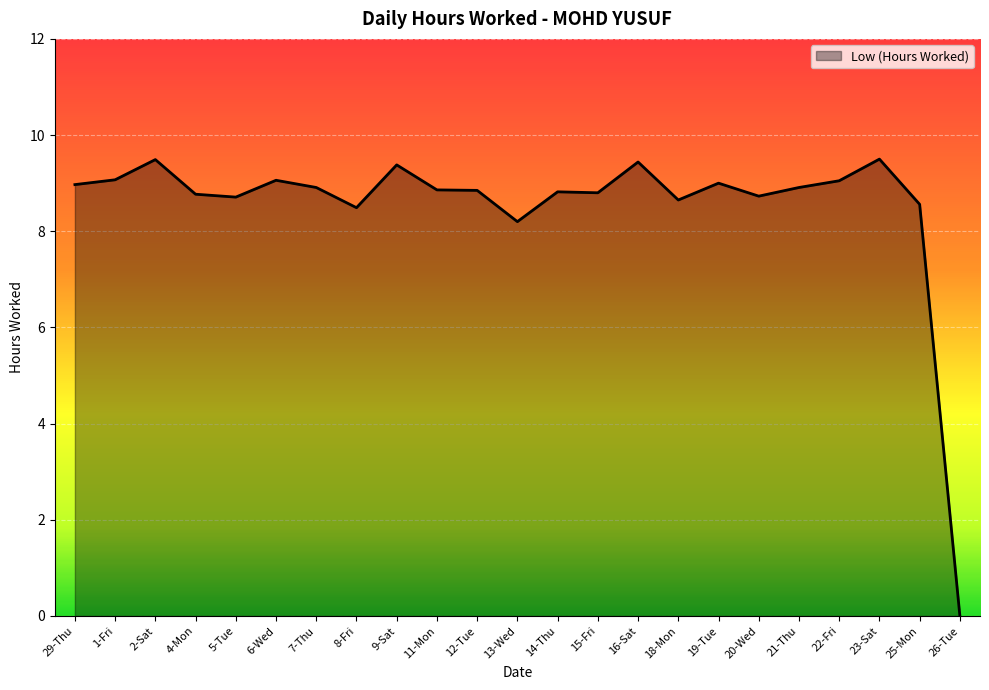

What position from the left is 16-Sat?

15